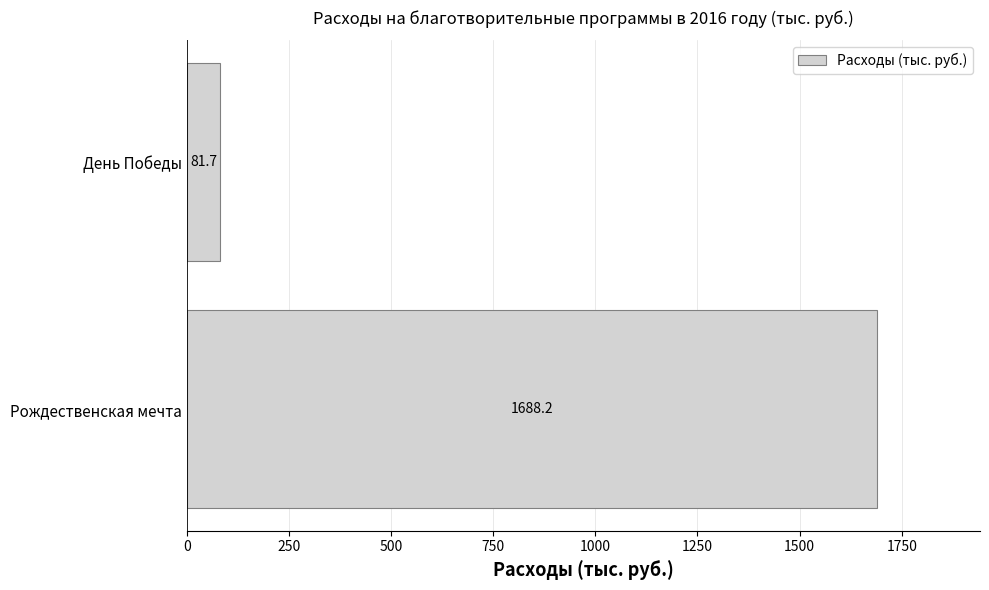

Rank the categories by value from lowest to highest.

День Победы, Рождественская мечта